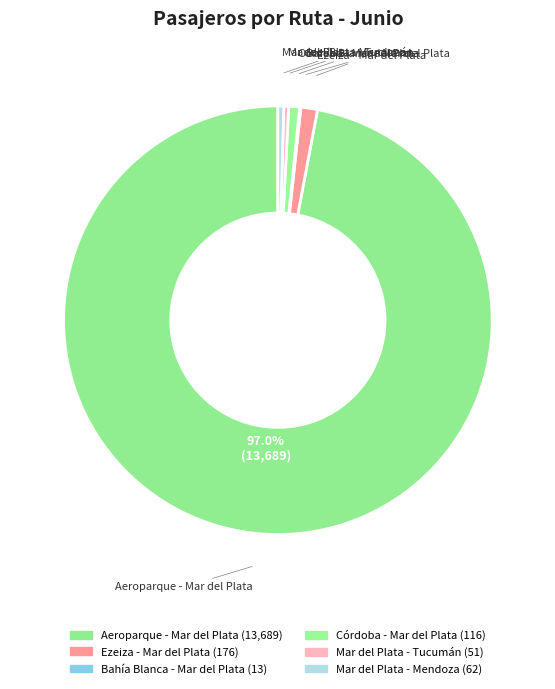

Approximately how many times larger is the value at Aeroparque - Mar del Plata compared to Mar del Plata - Tucumán?

268.4